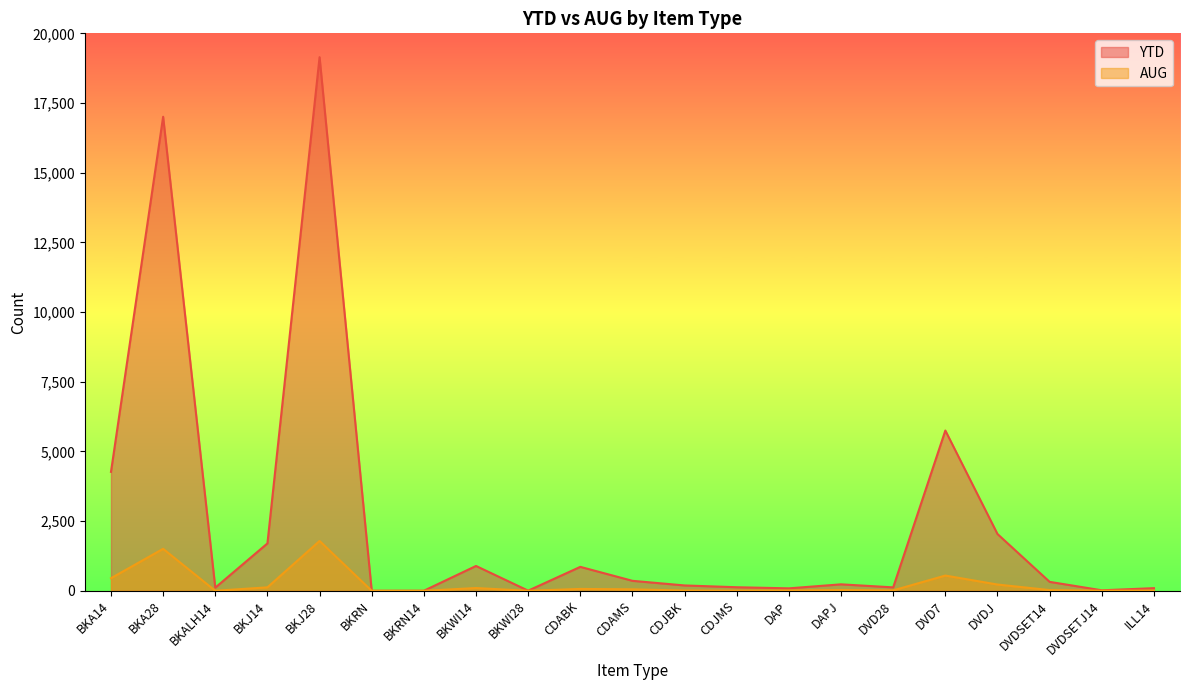

In YTD, how many points are lower than both neighbors (excluding endpoints)?

6